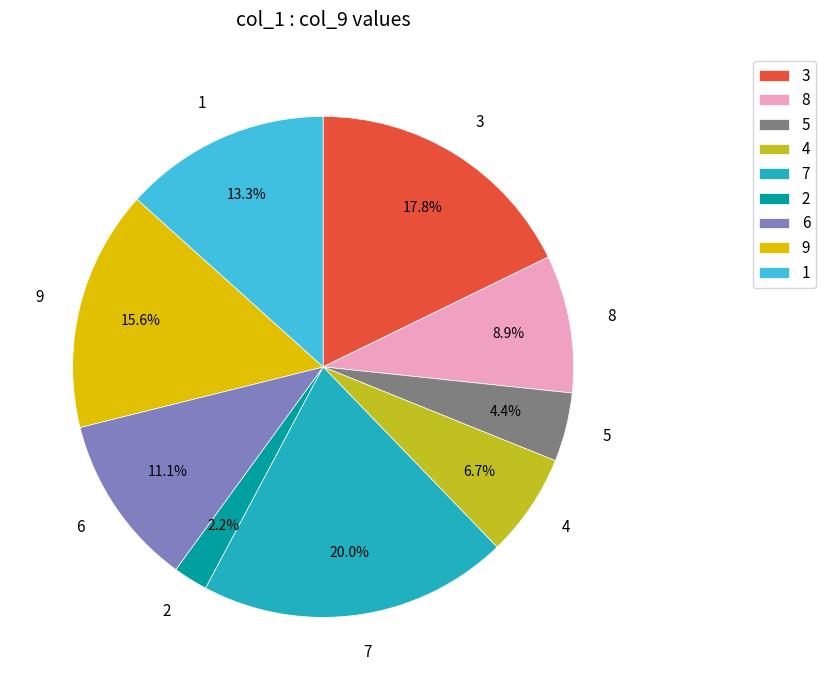

How many segments does this pie chart have?

9